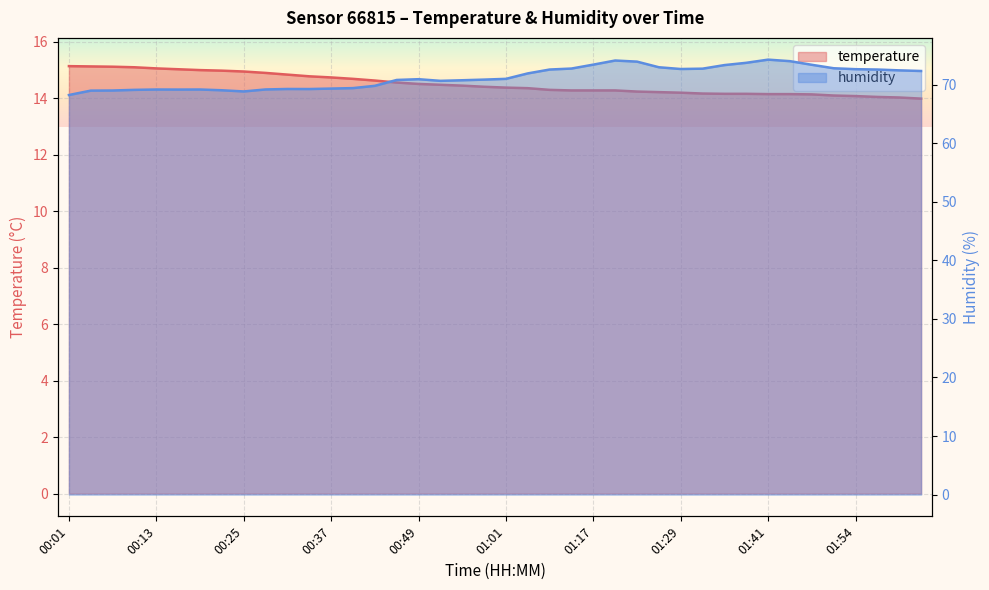

At 00:13, list the series in order from smallest to largest.

temperature, humidity